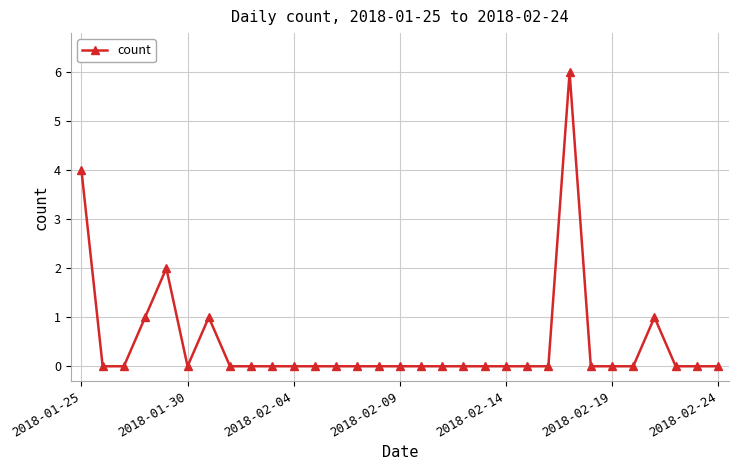

What is the maximum value shown in the chart?

6